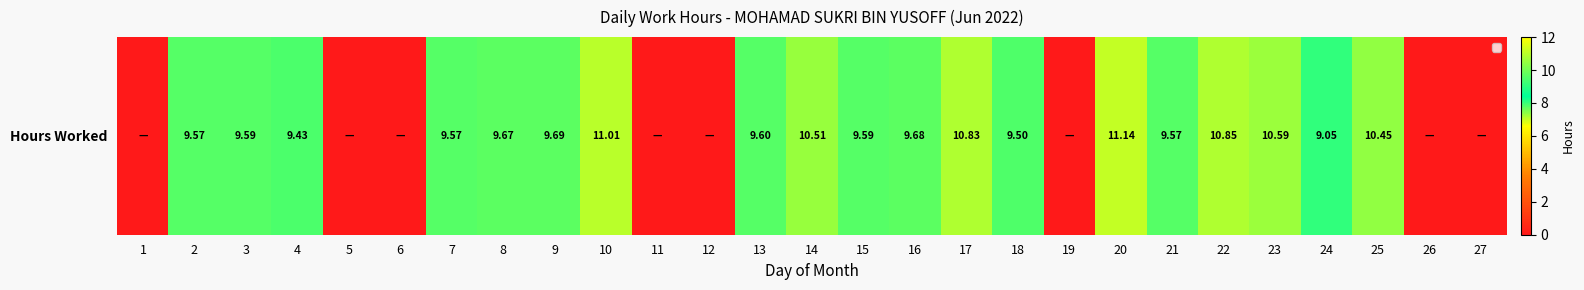

What is the maximum value shown in the chart?

11.1